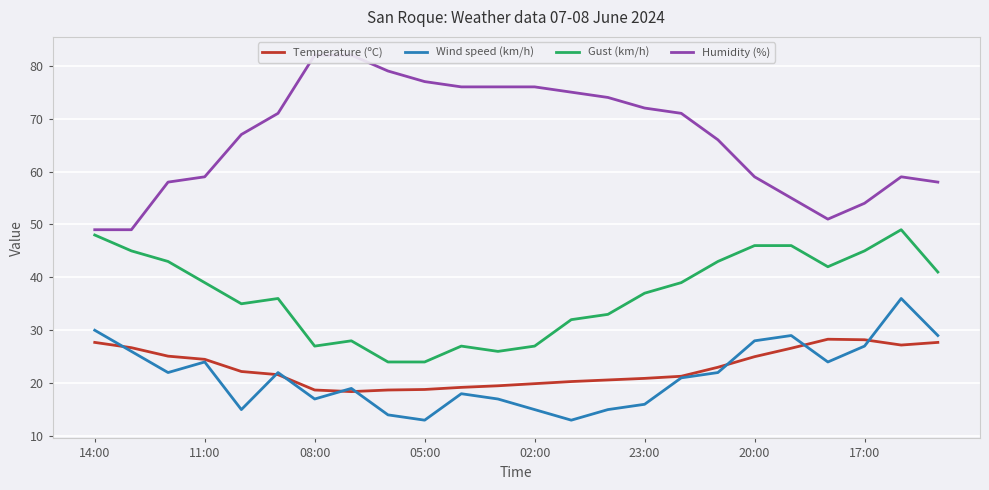

At which category is the sum across all series the highest?

22